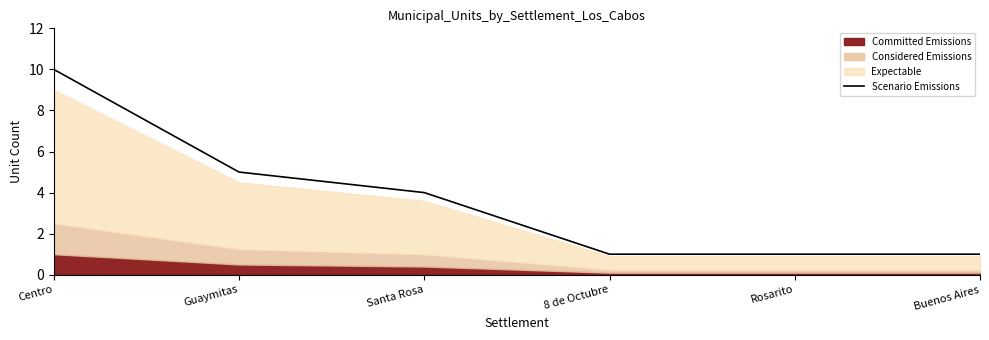

What is the difference between the maximum and minimum values?

9